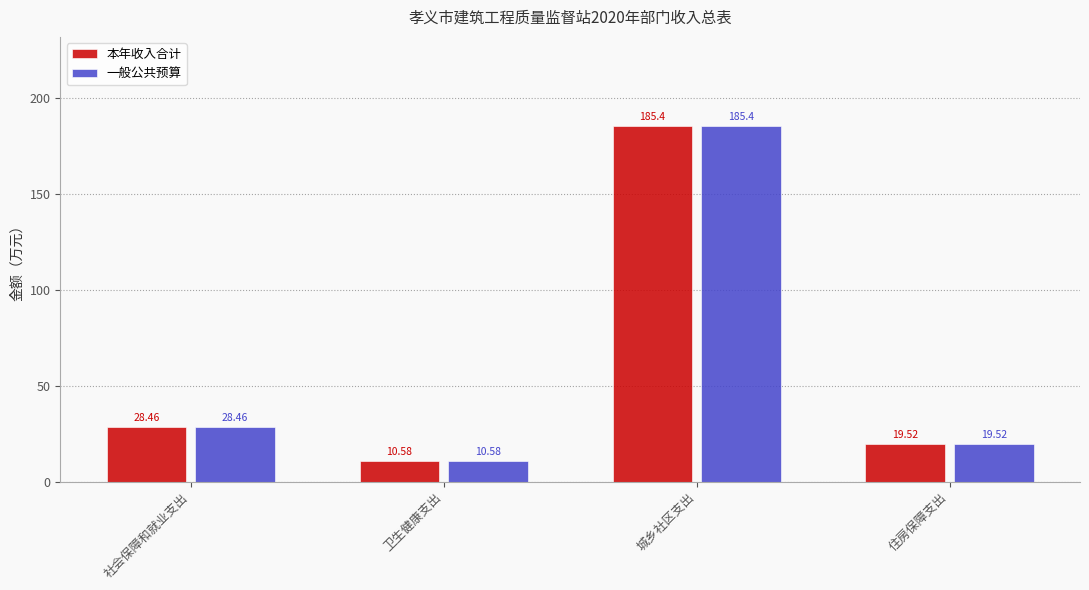

At which label is 本年收入合计 closest to 97?

社会保障和就业支出